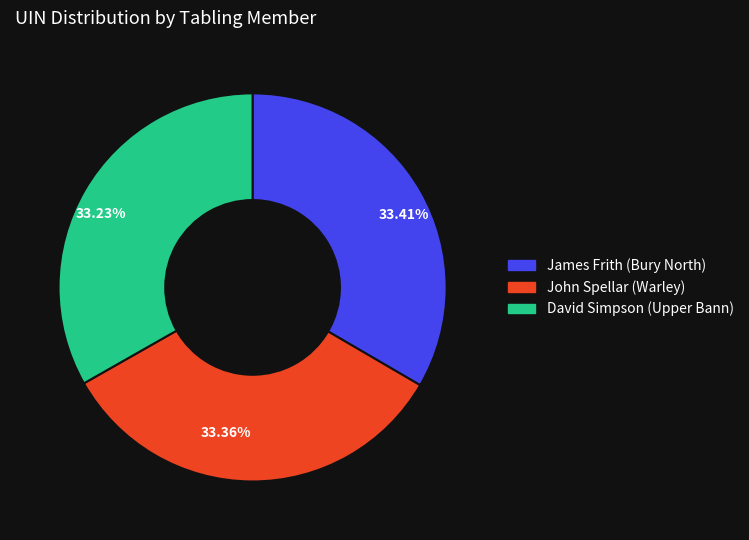

How many segments does this pie chart have?

3